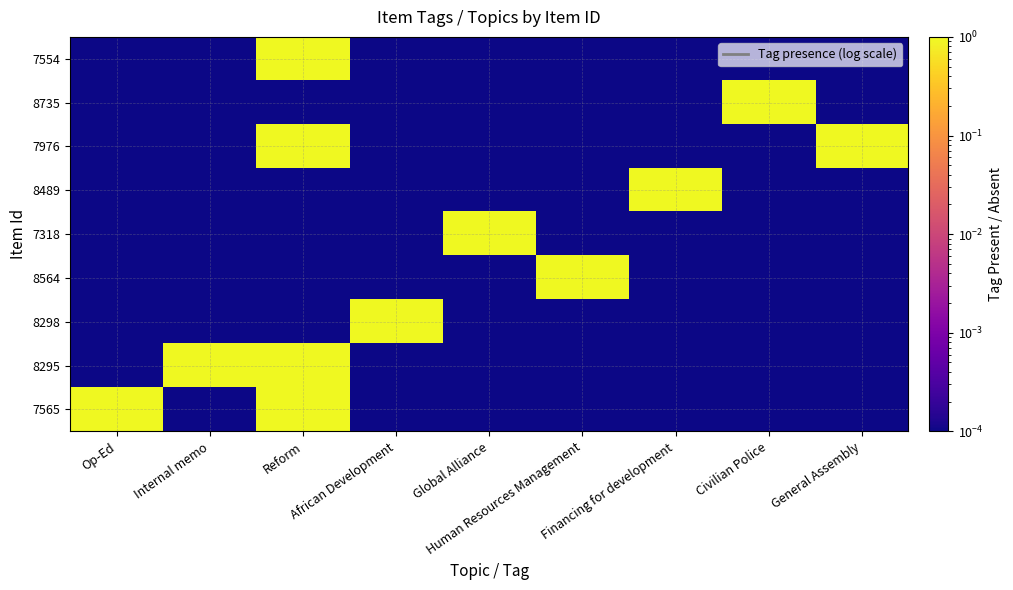

Reading right to left, what are all the values shown in this chart?

7554: General Assembly=0.0	Civilian Police=0.0	Financing for development=0.0	Human Resources Management=0.0	Global Alliance=0.0	African Development=0.0	Reform=1.0	Internal memo=0.0	Op-Ed=0.0
8735: General Assembly=0.0	Civilian Police=1.0	Financing for development=0.0	Human Resources Management=0.0	Global Alliance=0.0	African Development=0.0	Reform=0.0	Internal memo=0.0	Op-Ed=0.0
7976: General Assembly=1.0	Civilian Police=0.0	Financing for development=0.0	Human Resources Management=0.0	Global Alliance=0.0	African Development=0.0	Reform=1.0	Internal memo=0.0	Op-Ed=0.0
8489: General Assembly=0.0	Civilian Police=0.0	Financing for development=1.0	Human Resources Management=0.0	Global Alliance=0.0	African Development=0.0	Reform=0.0	Internal memo=0.0	Op-Ed=0.0
7318: General Assembly=0.0	Civilian Police=0.0	Financing for development=0.0	Human Resources Management=0.0	Global Alliance=1.0	African Development=0.0	Reform=0.0	Internal memo=0.0	Op-Ed=0.0
8564: General Assembly=0.0	Civilian Police=0.0	Financing for development=0.0	Human Resources Management=1.0	Global Alliance=0.0	African Development=0.0	Reform=0.0	Internal memo=0.0	Op-Ed=0.0
8298: General Assembly=0.0	Civilian Police=0.0	Financing for development=0.0	Human Resources Management=0.0	Global Alliance=0.0	African Development=1.0	Reform=0.0	Internal memo=0.0	Op-Ed=0.0
8295: General Assembly=0.0	Civilian Police=0.0	Financing for development=0.0	Human Resources Management=0.0	Global Alliance=0.0	African Development=0.0	Reform=1.0	Internal memo=1.0	Op-Ed=0.0
7565: General Assembly=0.0	Civilian Police=0.0	Financing for development=0.0	Human Resources Management=0.0	Global Alliance=0.0	African Development=0.0	Reform=1.0	Internal memo=0.0	Op-Ed=1.0